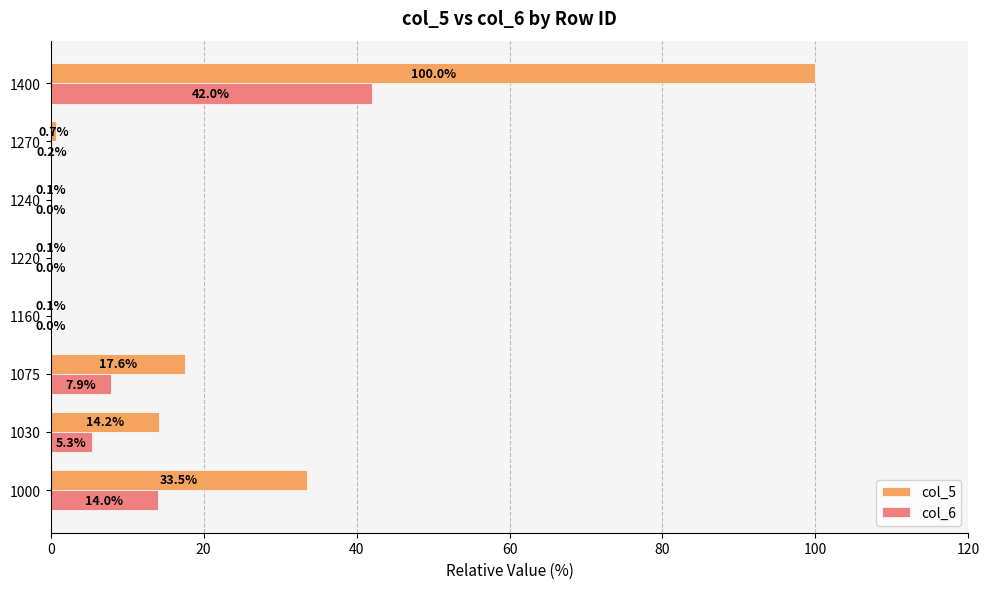

Which series changed the most between 1000 and 1400?

col_5